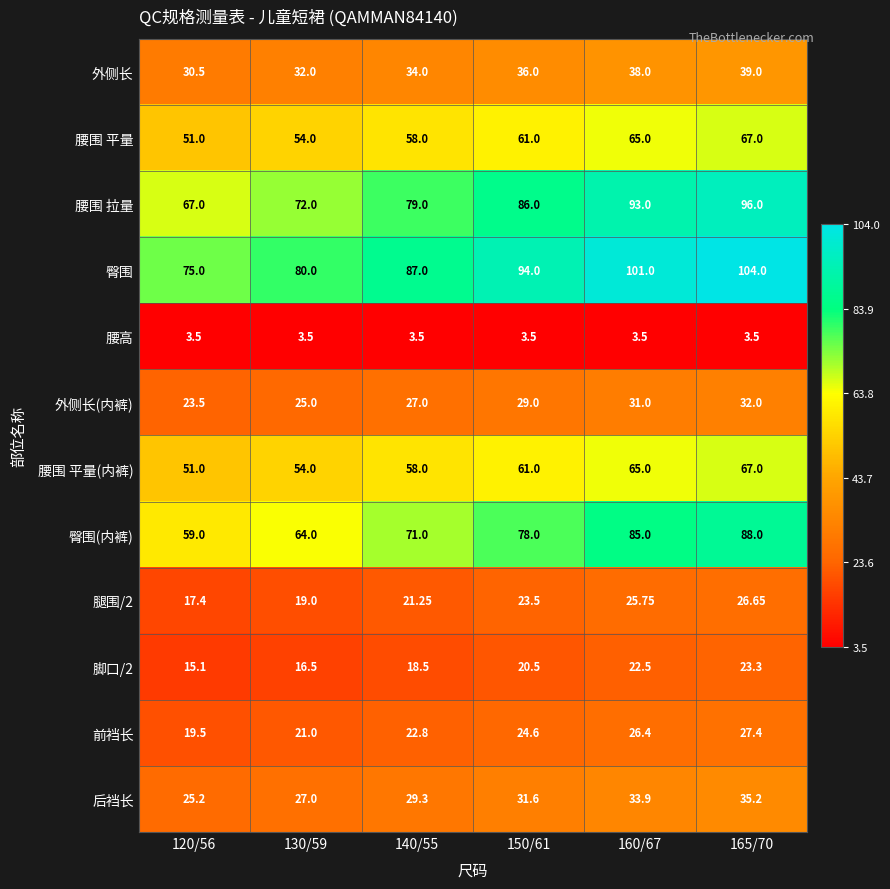

At which category is the sum across all series the highest?

165/70